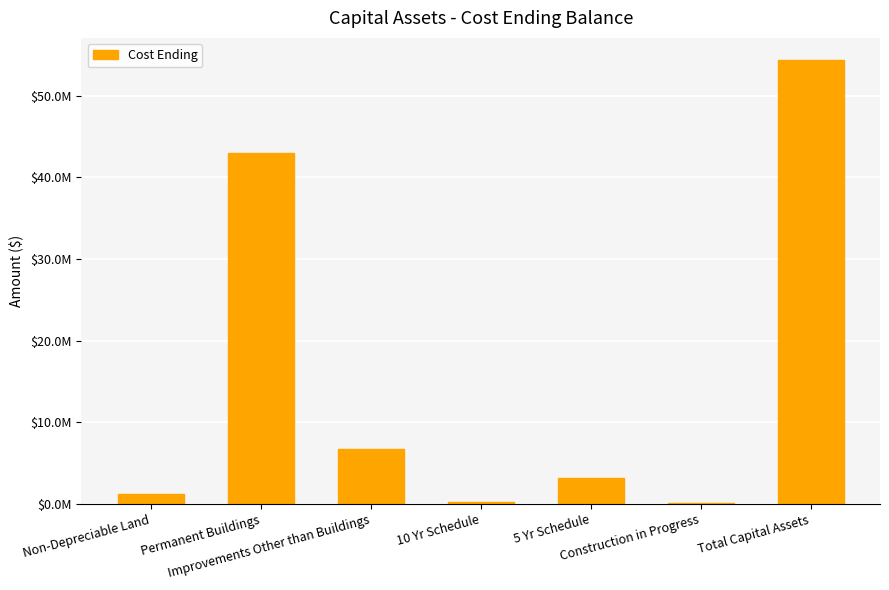

What is the sum of all values?

108705008